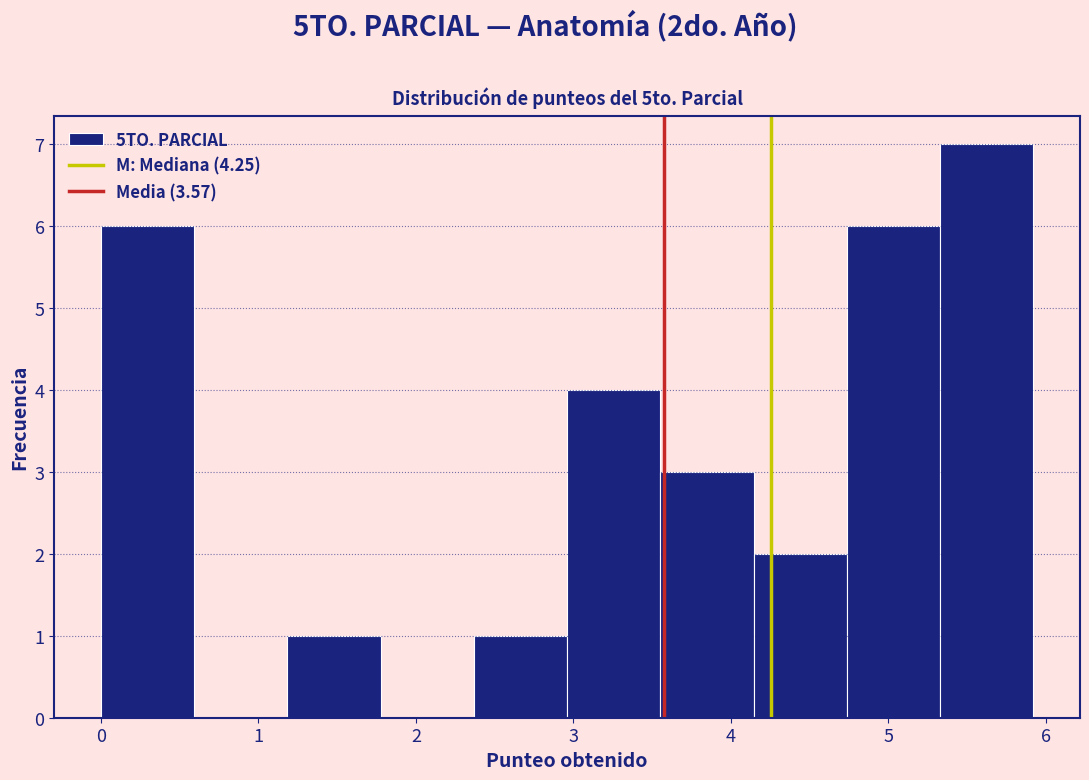

How tall is the bar that spans 2.4 to 3.0 on the x-axis? Neither the bar edges nor the heights are printed on the chart, so give them approximately, as read against the axes.

1